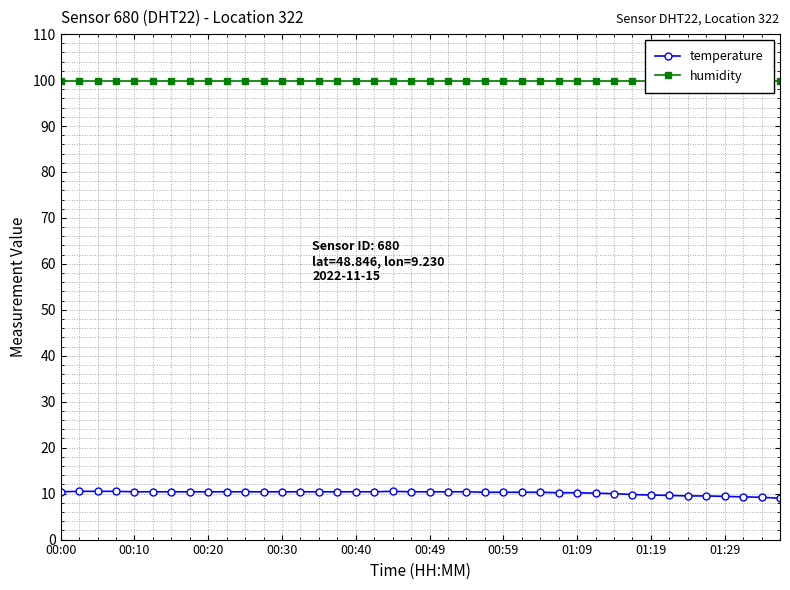

Does the chart have visible grid lines?

Yes